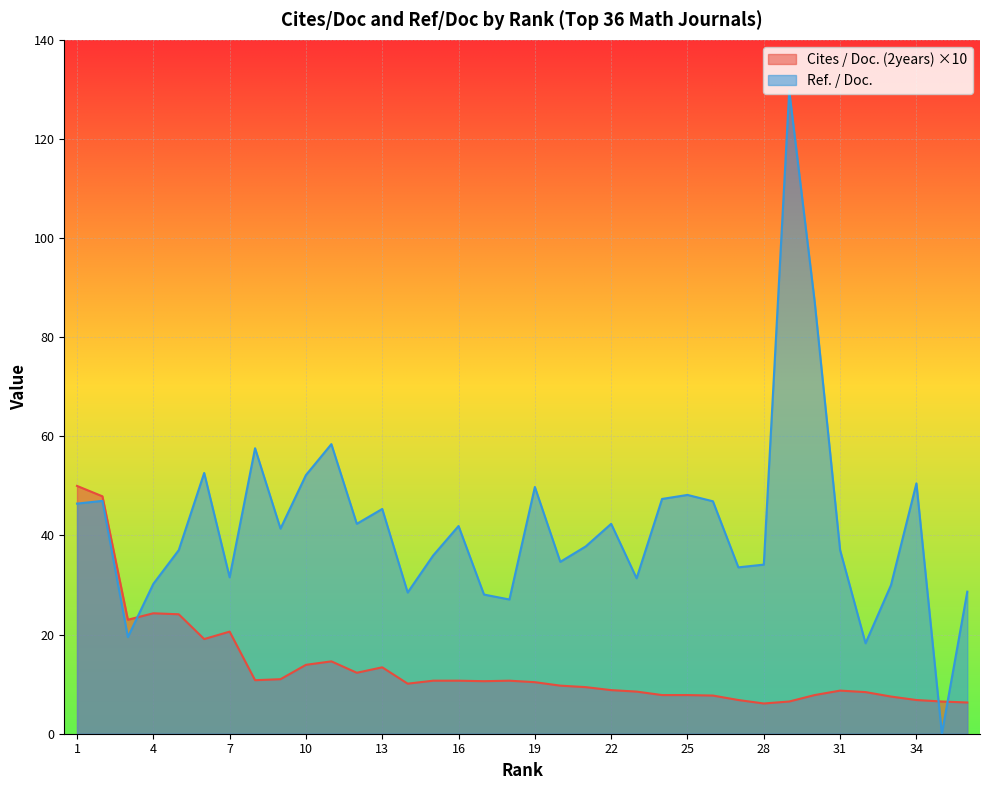

Rank the categories by Cites / Doc. (2years) value from lowest to highest.

28, 36, 29, 35, 27, 34, 33, 26, 24, 25, 30, 32, 23, 31, 22, 21, 20, 14, 19, 17, 15, 16, 18, 8, 9, 12, 13, 10, 11, 6, 7, 3, 5, 4, 2, 1